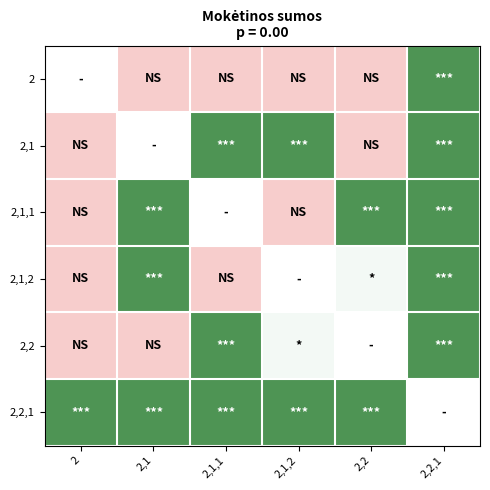

How many distinct data groups are displayed?

6